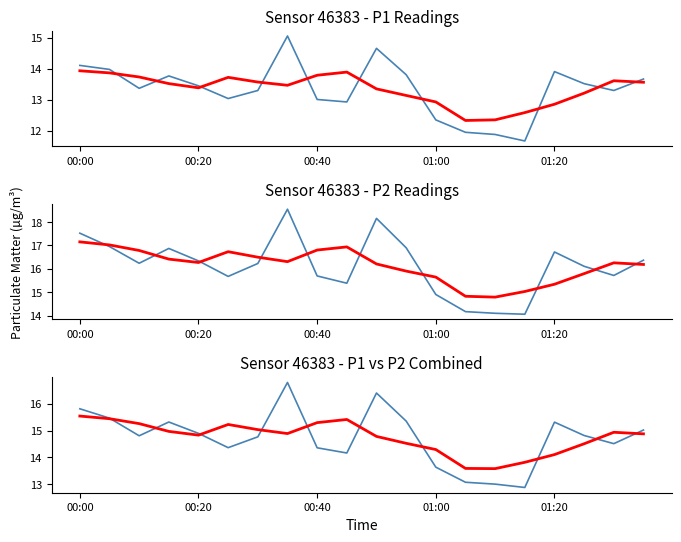

The value of smoothed avg at 00:20 is 7.5. True or false?

False